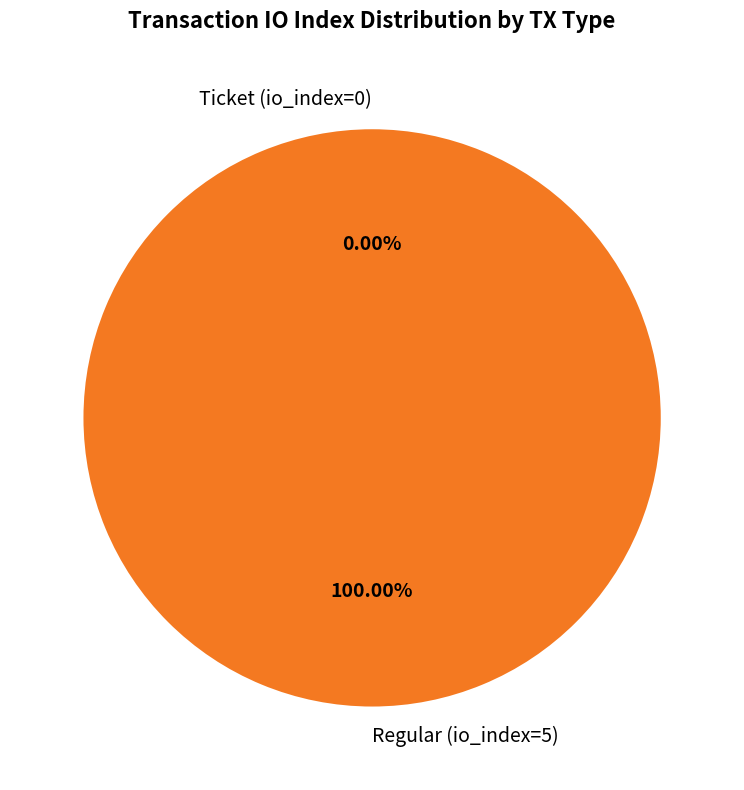

To the nearest percent, what is the combined percentage of Ticket (io_index=0) and Regular (io_index=5)?

100%